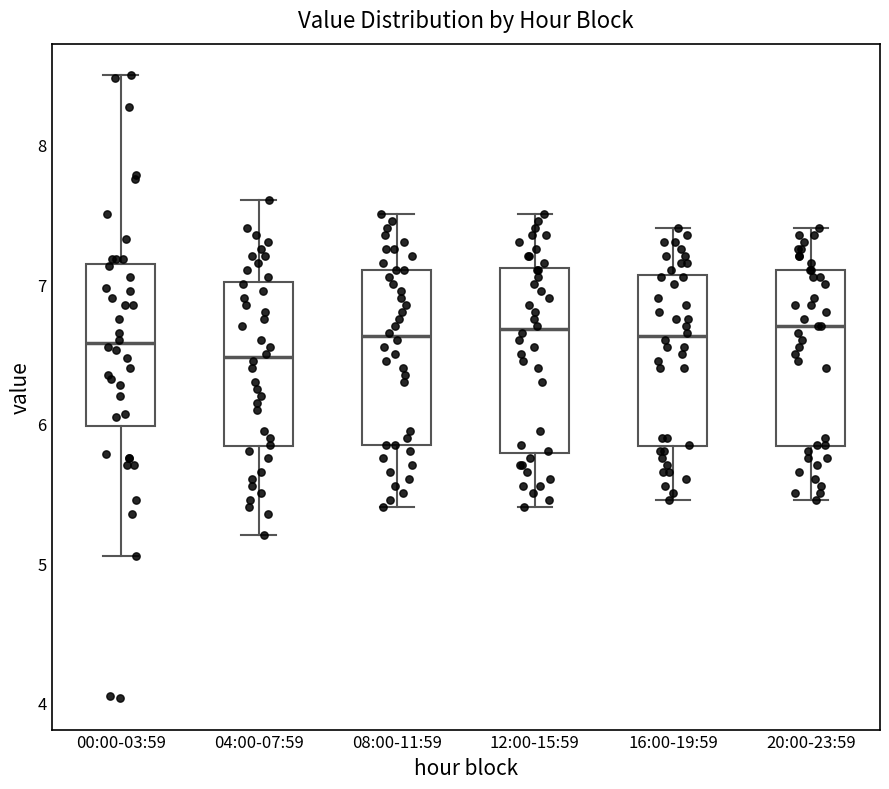

Reading left to right, read every box against the y-axis: the position of its median line, the range the box covers, and the ends of its whiskers. The values are not printed on the chart, so give them approximately, as read against the axis.

00:00-03:59: median 6.6, box 6.0 to 7.1, whiskers 5.1 to 8.5
04:00-07:59: median 6.5, box 5.8 to 7.0, whiskers 5.2 to 7.6
08:00-11:59: median 6.6, box 5.9 to 7.1, whiskers 5.4 to 7.5
12:00-15:59: median 6.7, box 5.8 to 7.1, whiskers 5.4 to 7.5
16:00-19:59: median 6.6, box 5.8 to 7.1, whiskers 5.5 to 7.4
20:00-23:59: median 6.7, box 5.8 to 7.1, whiskers 5.5 to 7.4